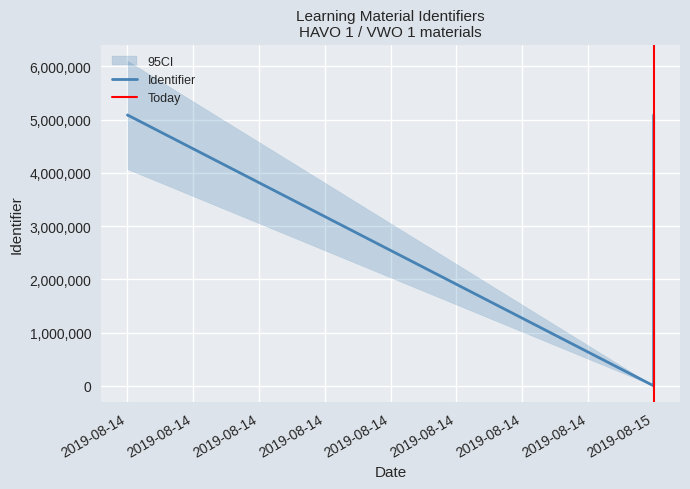

What is the label of the 3rd point from the left?

2019-08-14